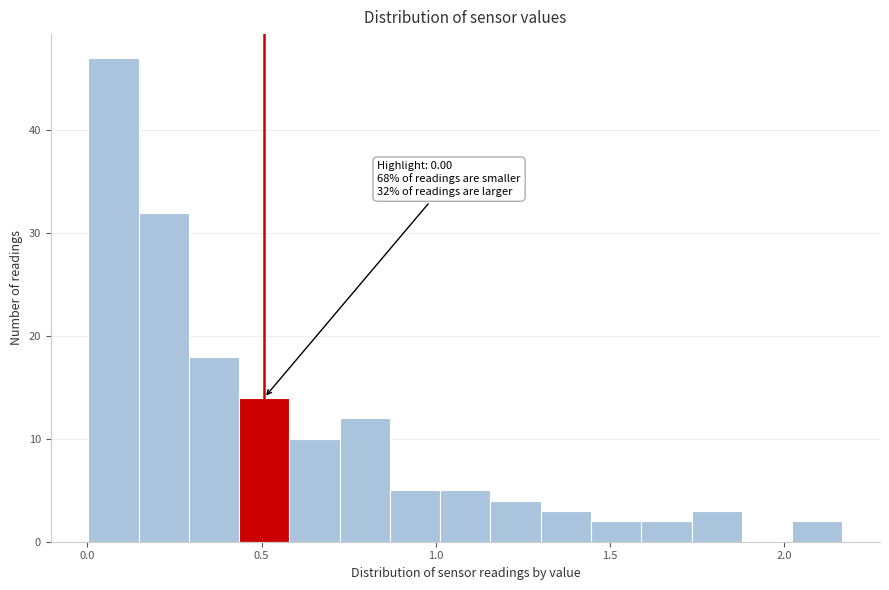

Read against the x-axis, roughly where is the centre of the tallest bar?

0.05